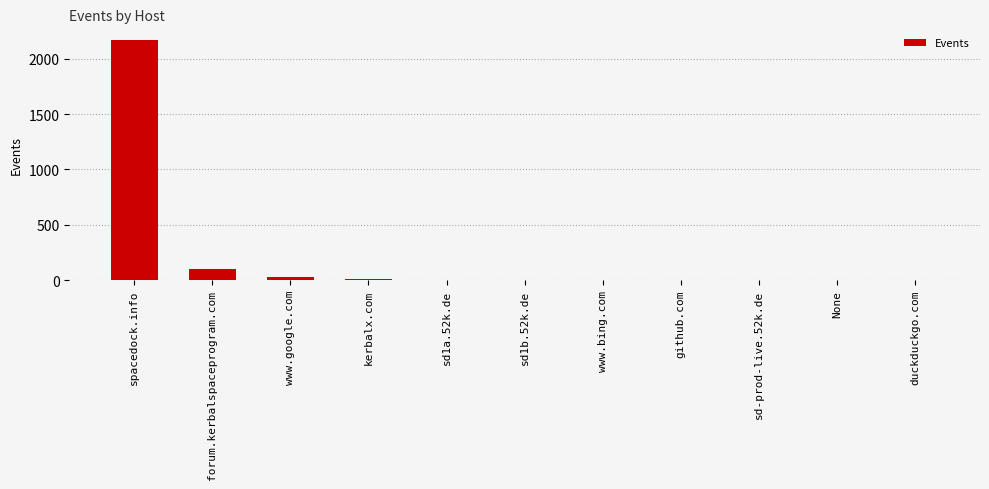

What is the maximum value shown in the chart?

2165